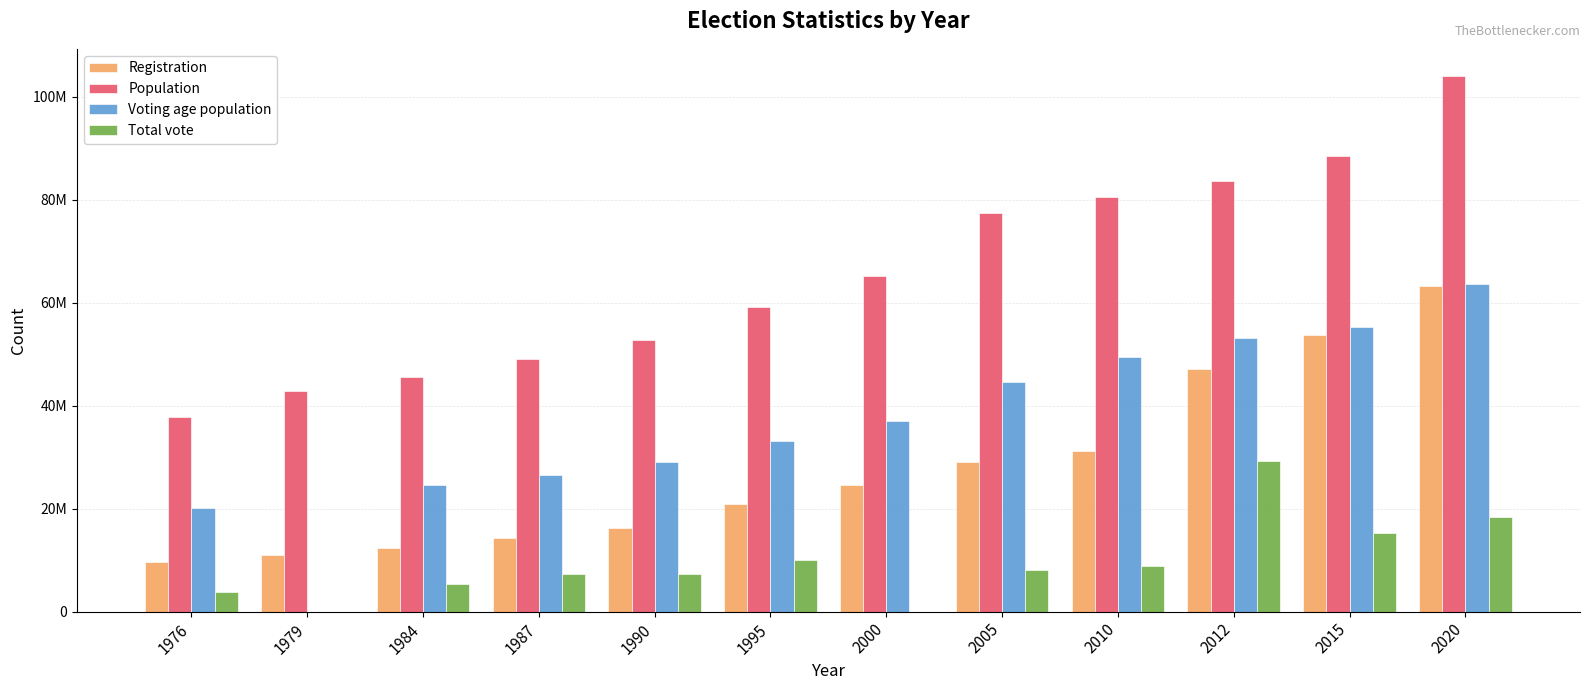

Does the chart contain stacked bars?

No